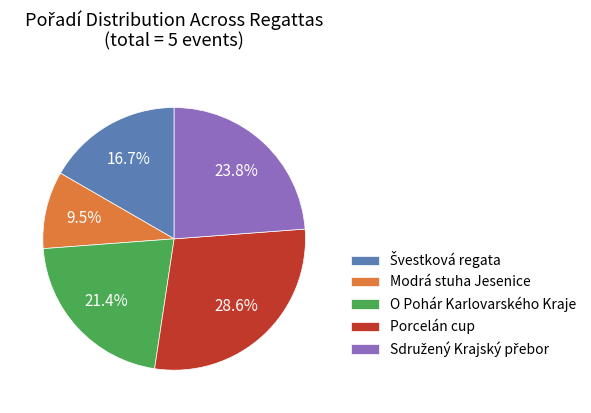

What is the largest slice in the pie chart?

Porcelán cup